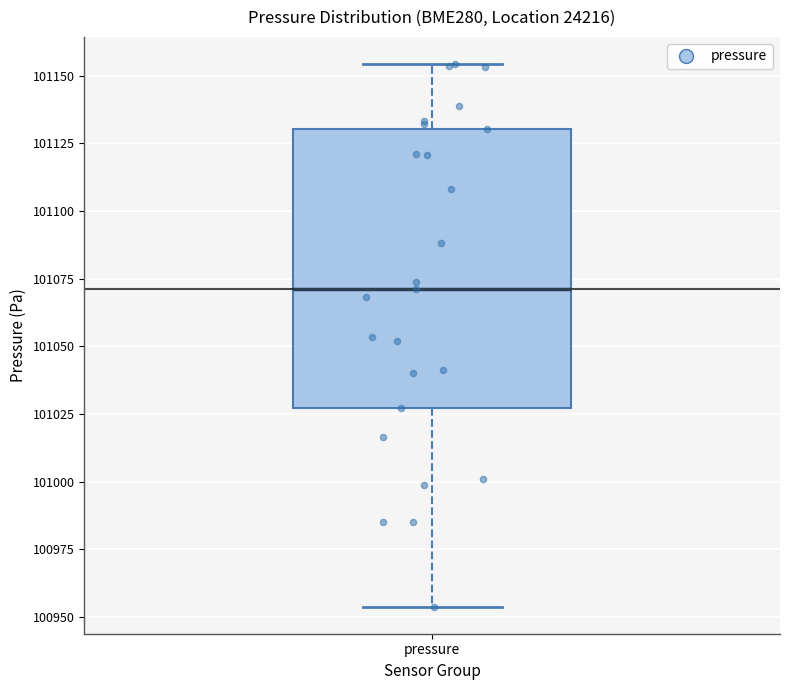

Read this box plot against the y-axis: the position of the median line, the range covered by the box, and the ends of both whiskers. The values are not printed on the chart, so give them approximately, as read against the axis.

median 101070, box 101025 to 101130, whiskers 100955 to 101155